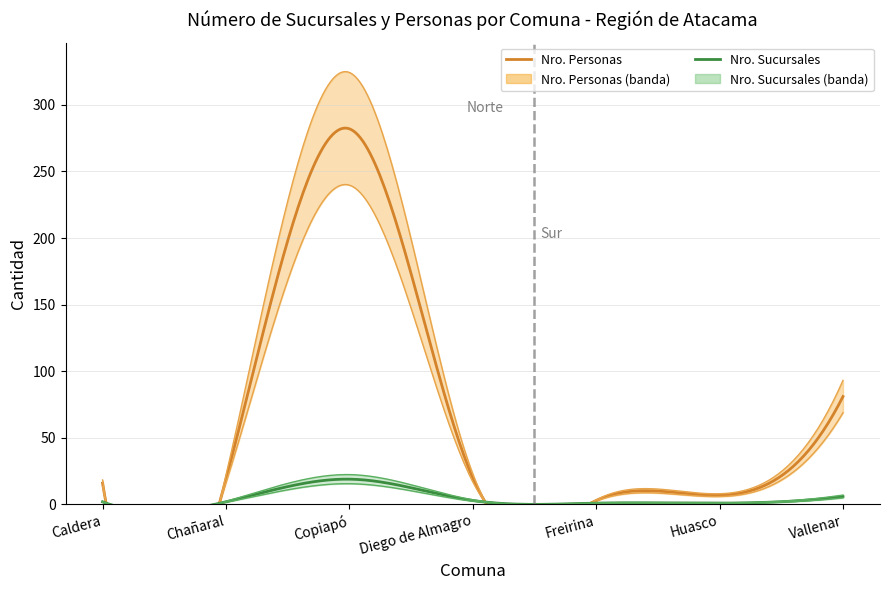

What is the minimum value for Nro. Sucursales?

1